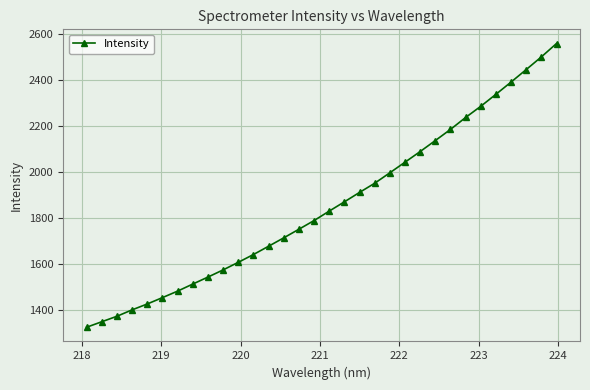

How many values exceed 1829?

16